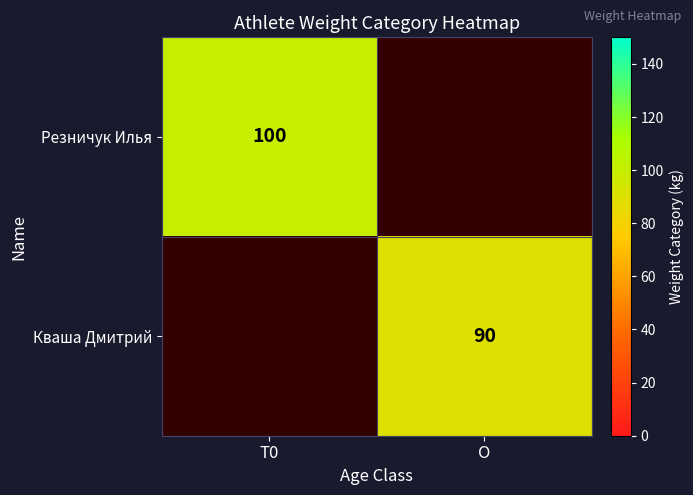

The value of Кваша Дмитрий at O is 90. True or false?

True